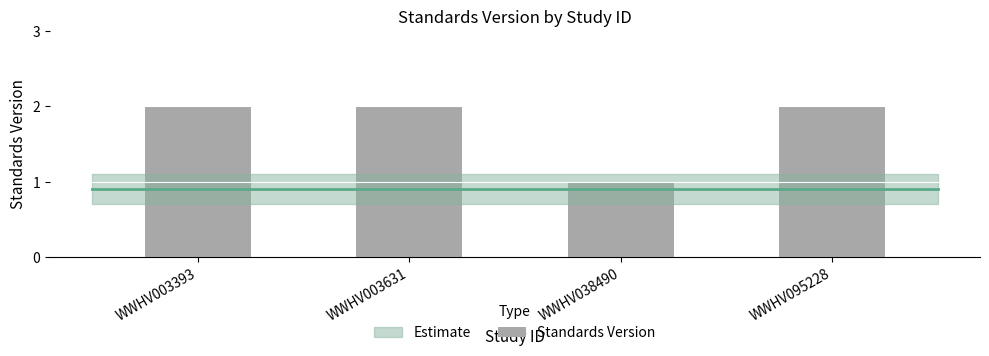

Count the values in the range 2 to 3.

3